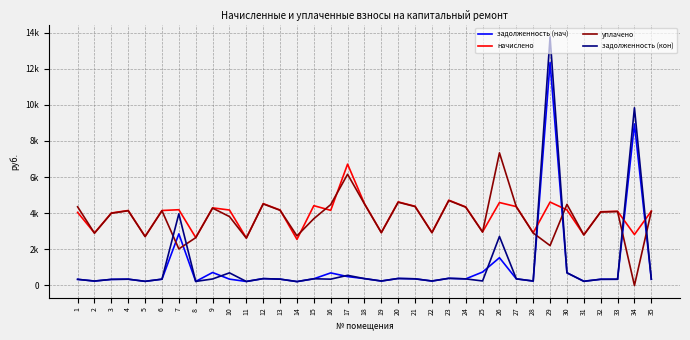

Rank the categories by задолженность (кон) value from lowest to highest.

14, 11, 8, 31, 5, 2, 28, 19, 22, 25, 3, 1, 32, 33, 35, 4, 6, 16, 13, 9, 24, 27, 21, 15, 12, 18, 20, 23, 17, 10, 30, 26, 7, 34, 29